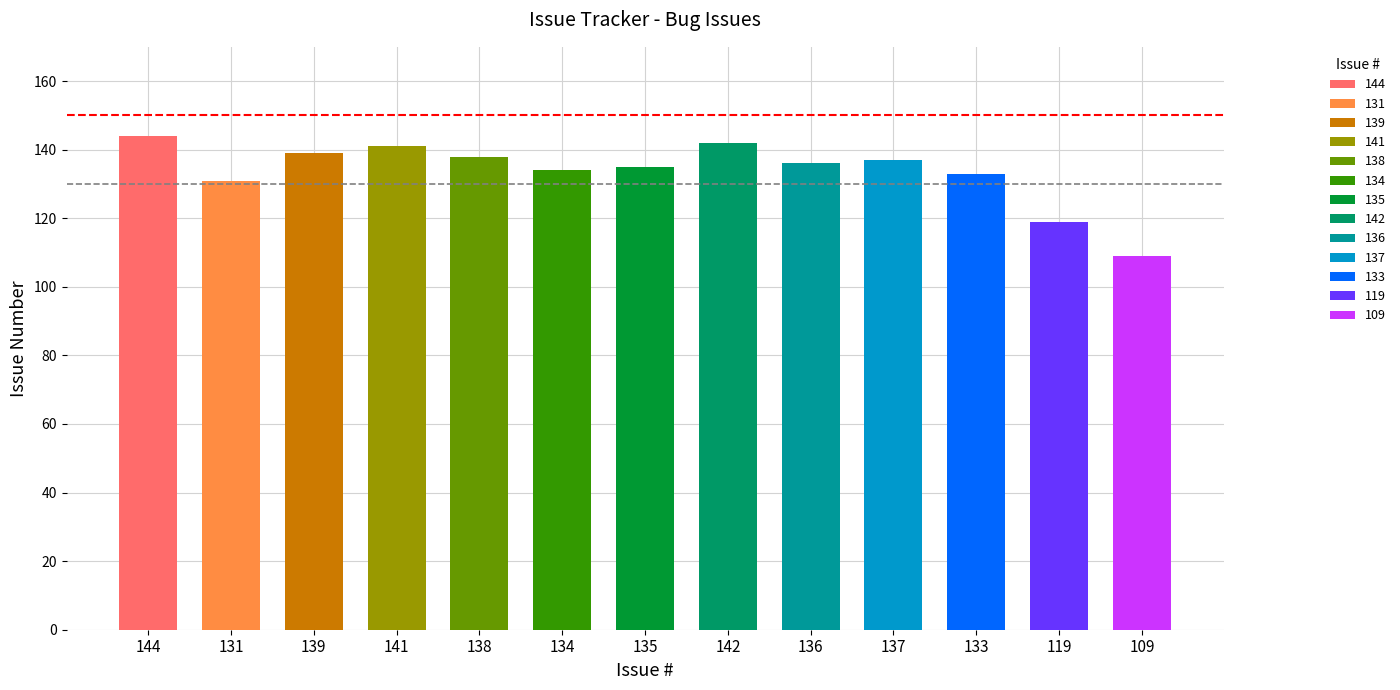

What is the change in value from 141 to 133?

-8